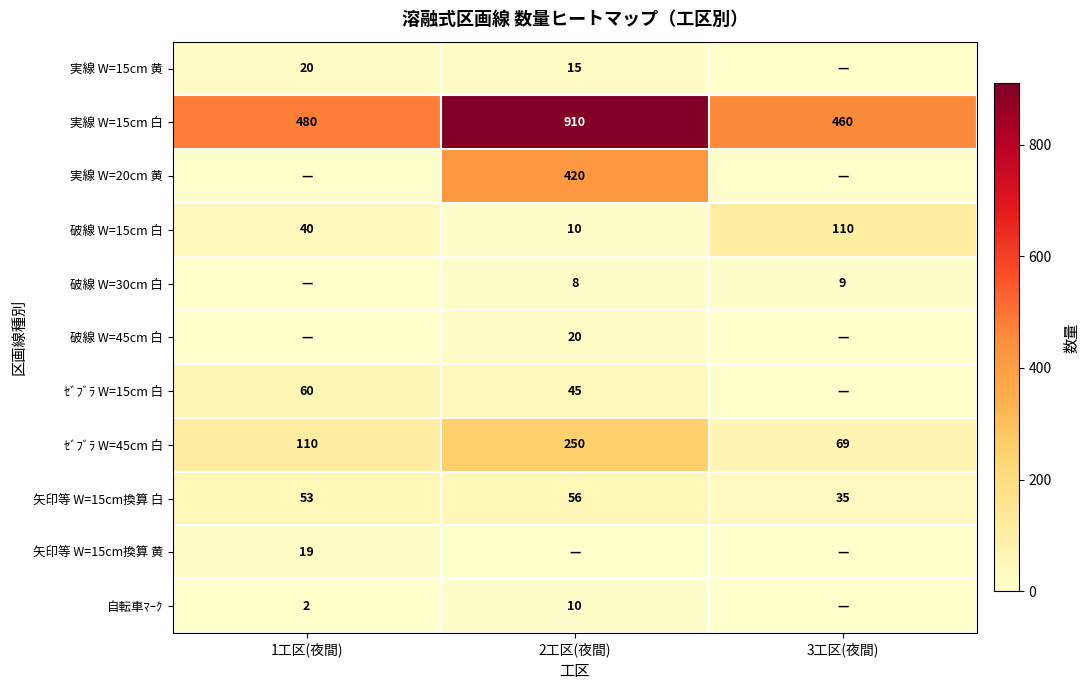

What is the difference between the maximum and second lowest values in the 実線 W=15cm 白 series?

430